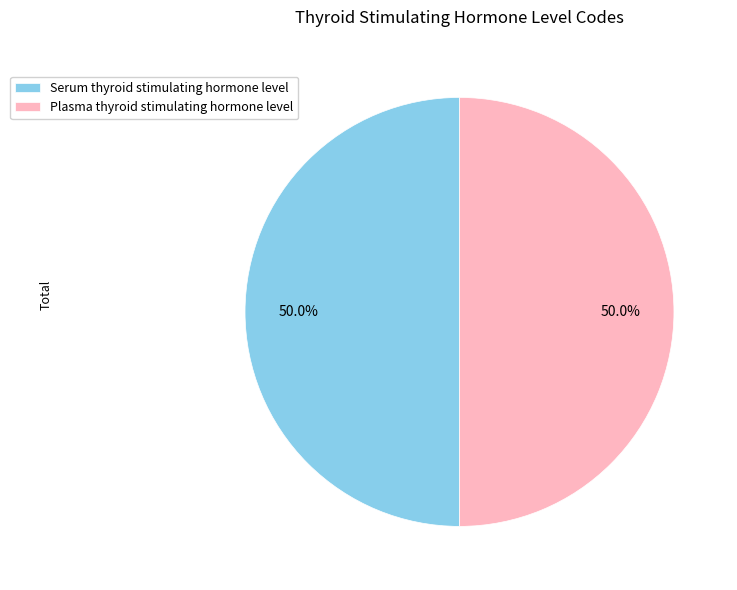

How many slices are in this pie chart?

2